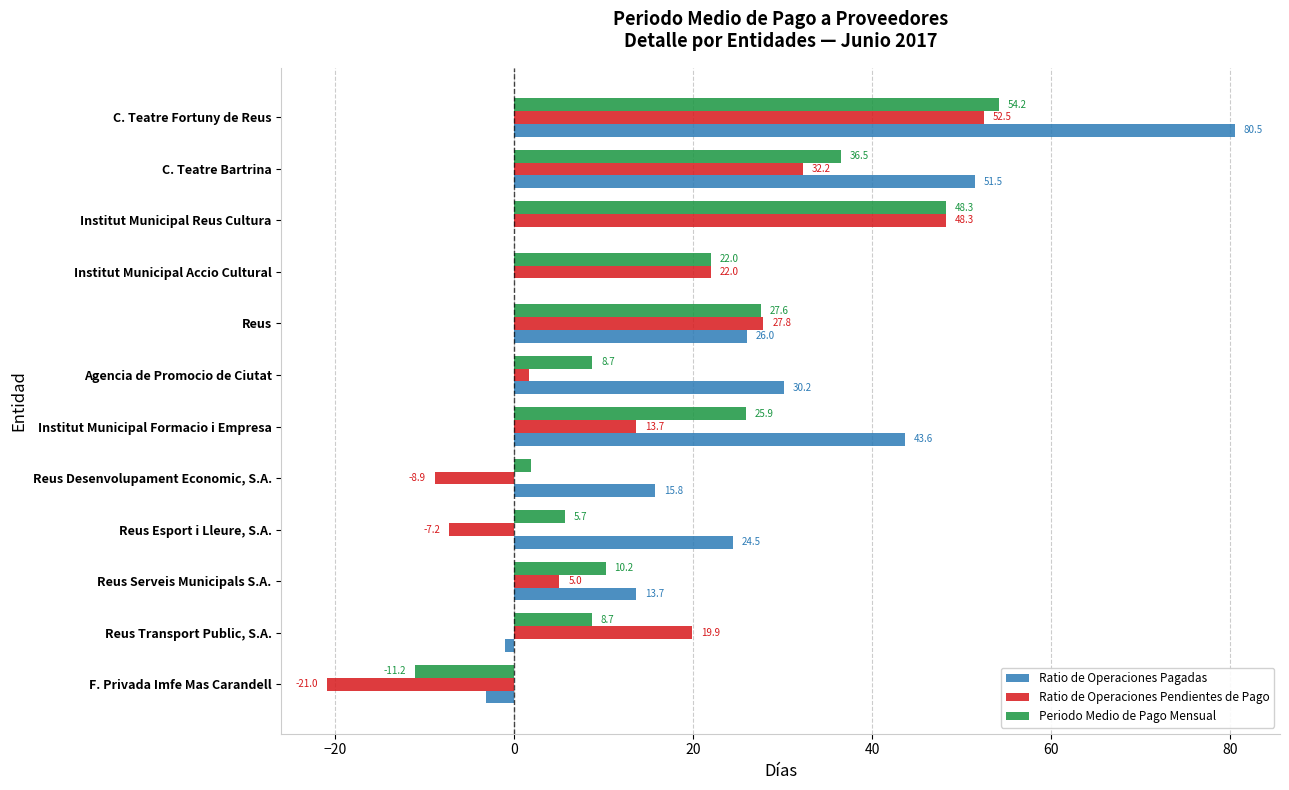

Which category has the highest value across all series?

C. Teatre Fortuny de Reus